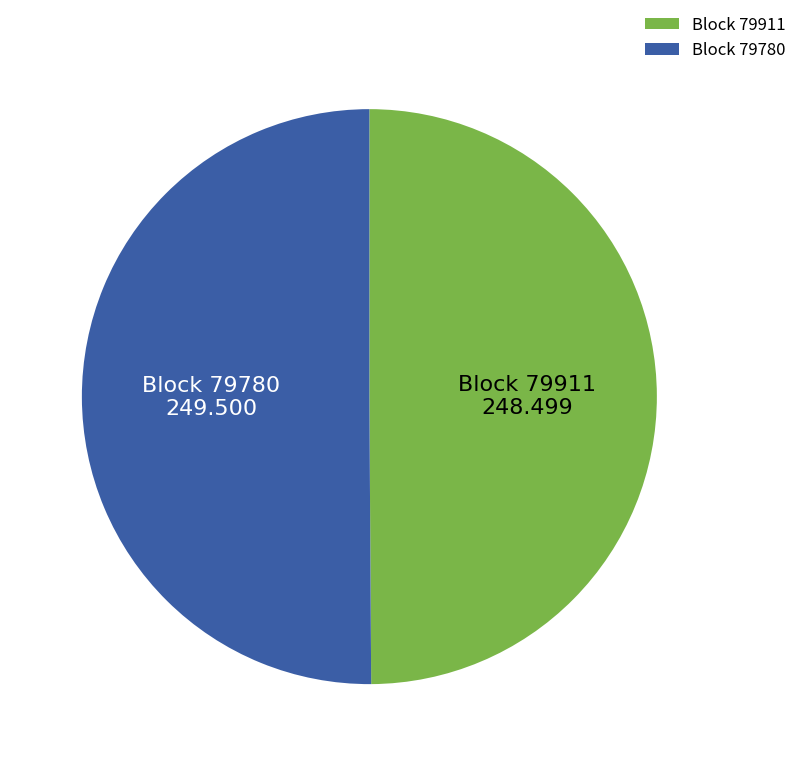

Is it true that Block 79780 is 50% of the pie?

True